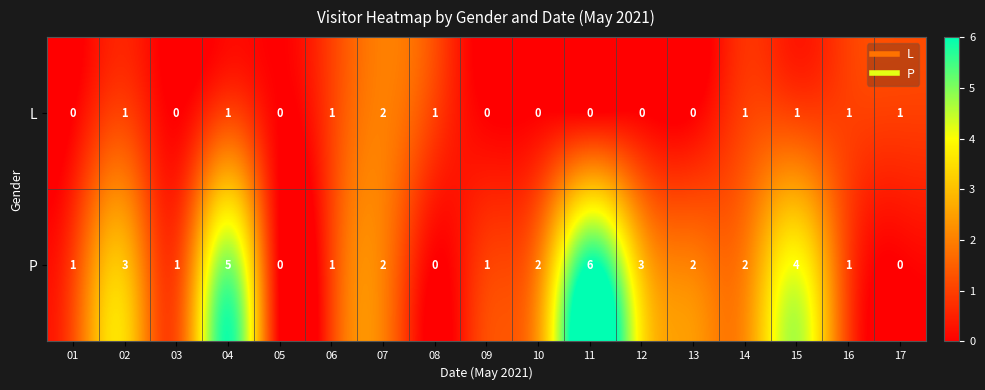

What is the sum of all P values?

34